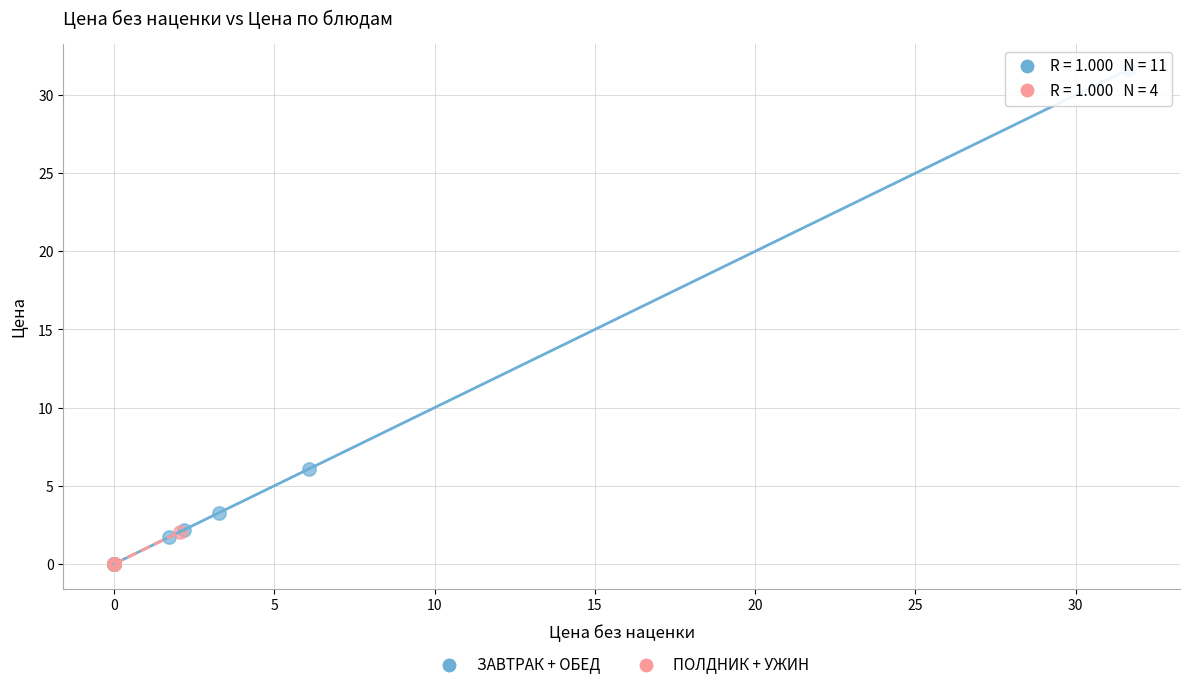

Which series reaches the maximum Y coordinate?

ЗАВТРАК + ОБЕД